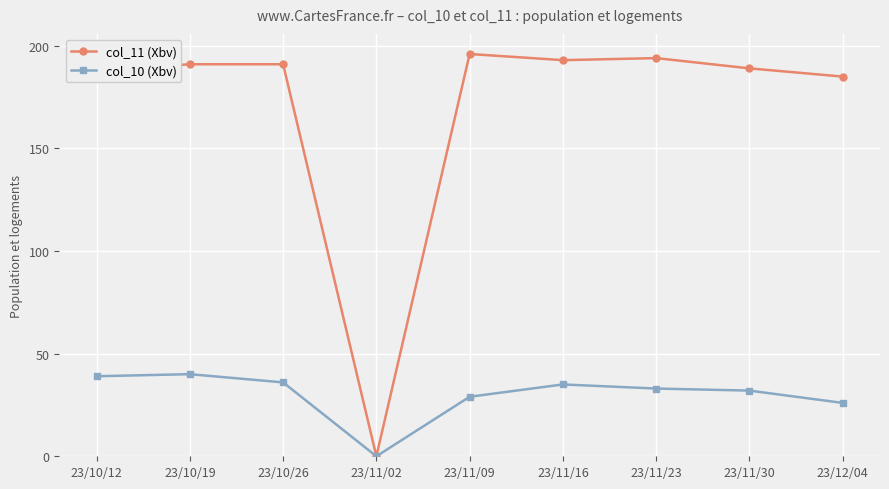

What are all the series names shown in the legend?

col_11 (Xbv), col_10 (Xbv)